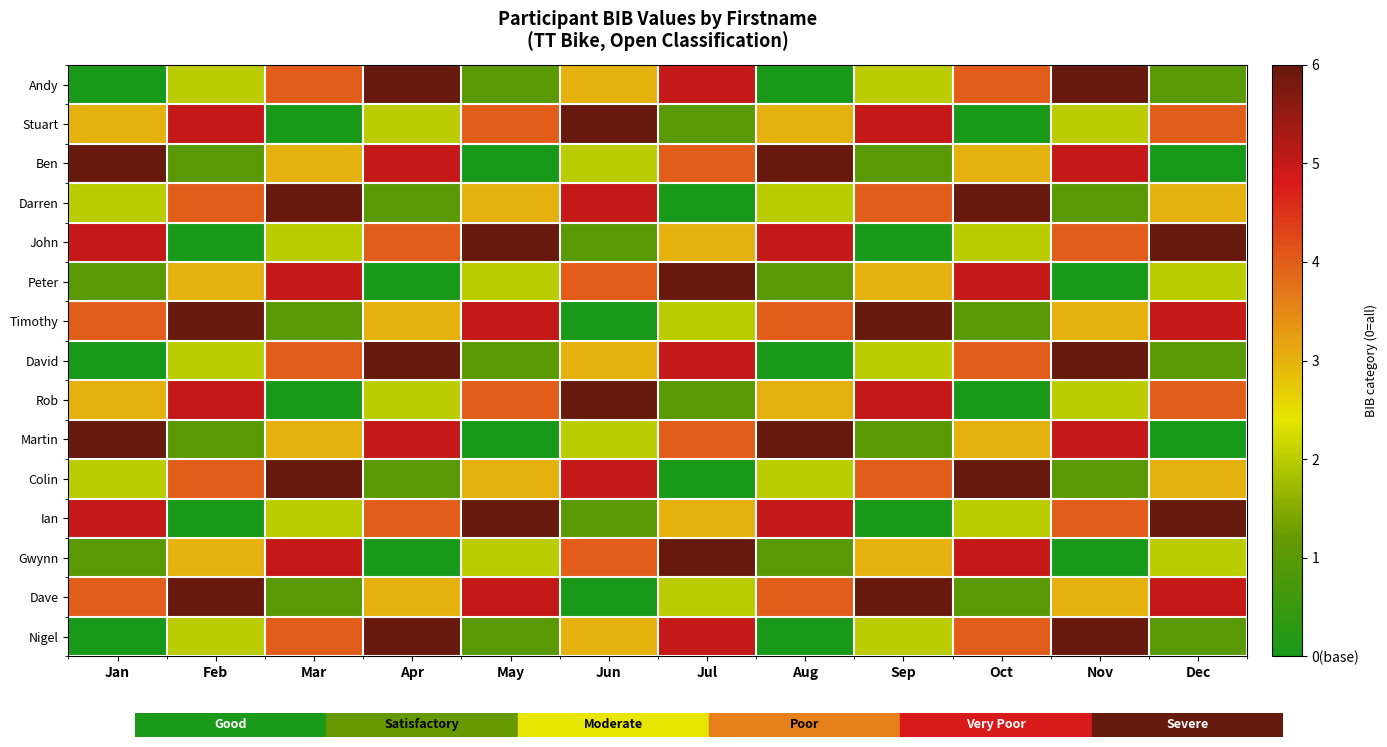

How many categories are shown in the chart?

12